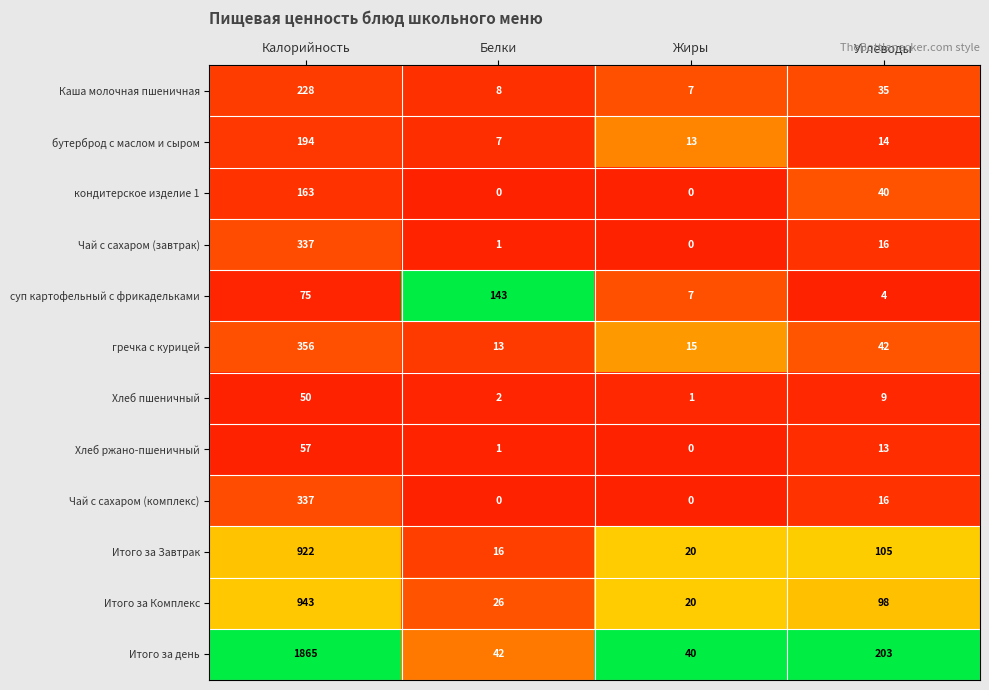

At how many categories does at least one series exceed 0?

4